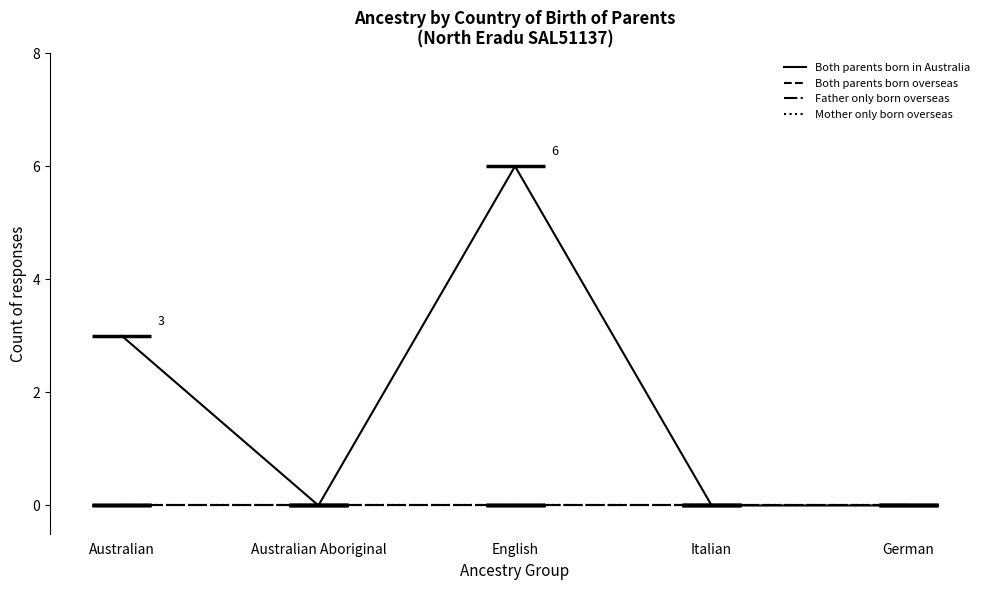

Reading left to right, transcribe all the data shown in this chart.

Both parents born in Australia: Australian=3	Australian Aboriginal=0	English=6	Italian=0	German=0
Both parents born overseas: Australian=0	Australian Aboriginal=0	English=0	Italian=0	German=0
Father only born overseas: Australian=0	Australian Aboriginal=0	English=0	Italian=0	German=0
Mother only born overseas: Australian=0	Australian Aboriginal=0	English=0	Italian=0	German=0